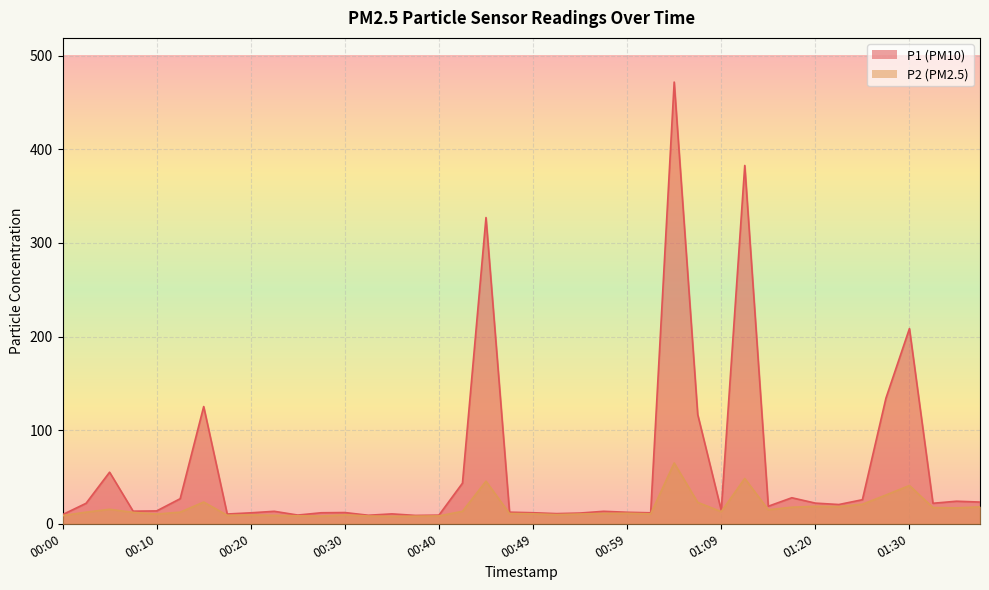

At 01:09, list the series in order from largest to smallest.

P1, P2